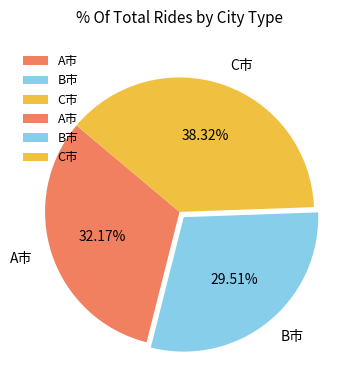

Rank the categories by value from lowest to highest.

B市, A市, C市